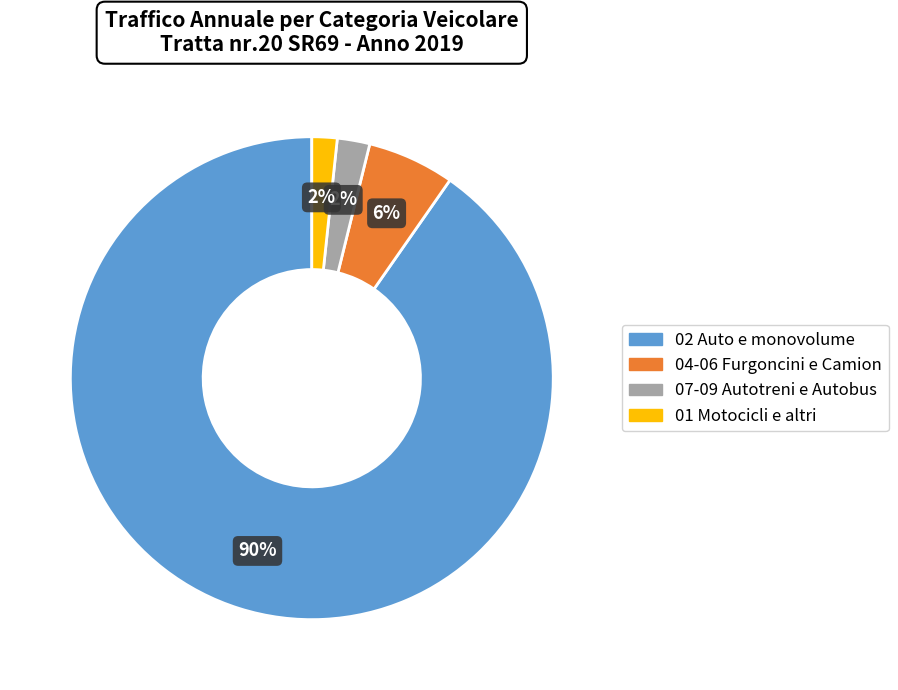

Is there any slice that represents more than half of the pie?

Yes